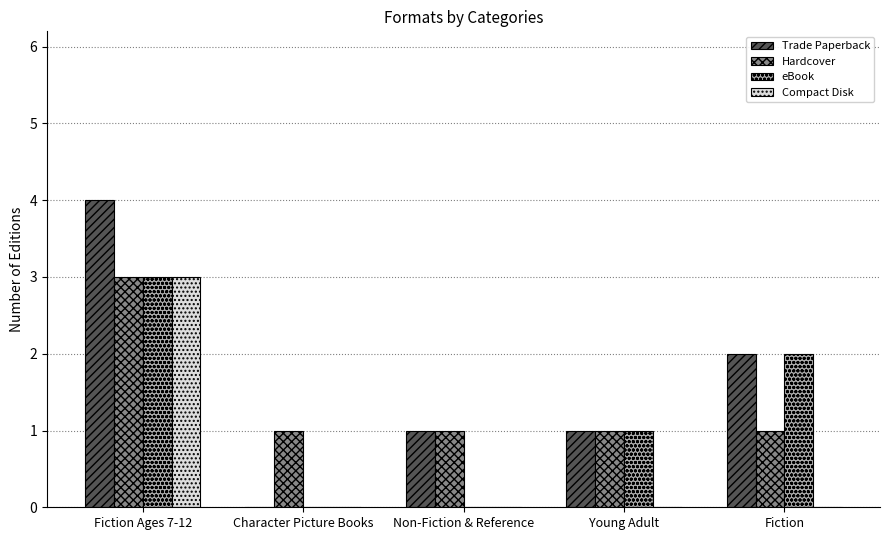

At which category is the sum across all series the highest?

Fiction Ages 7-12